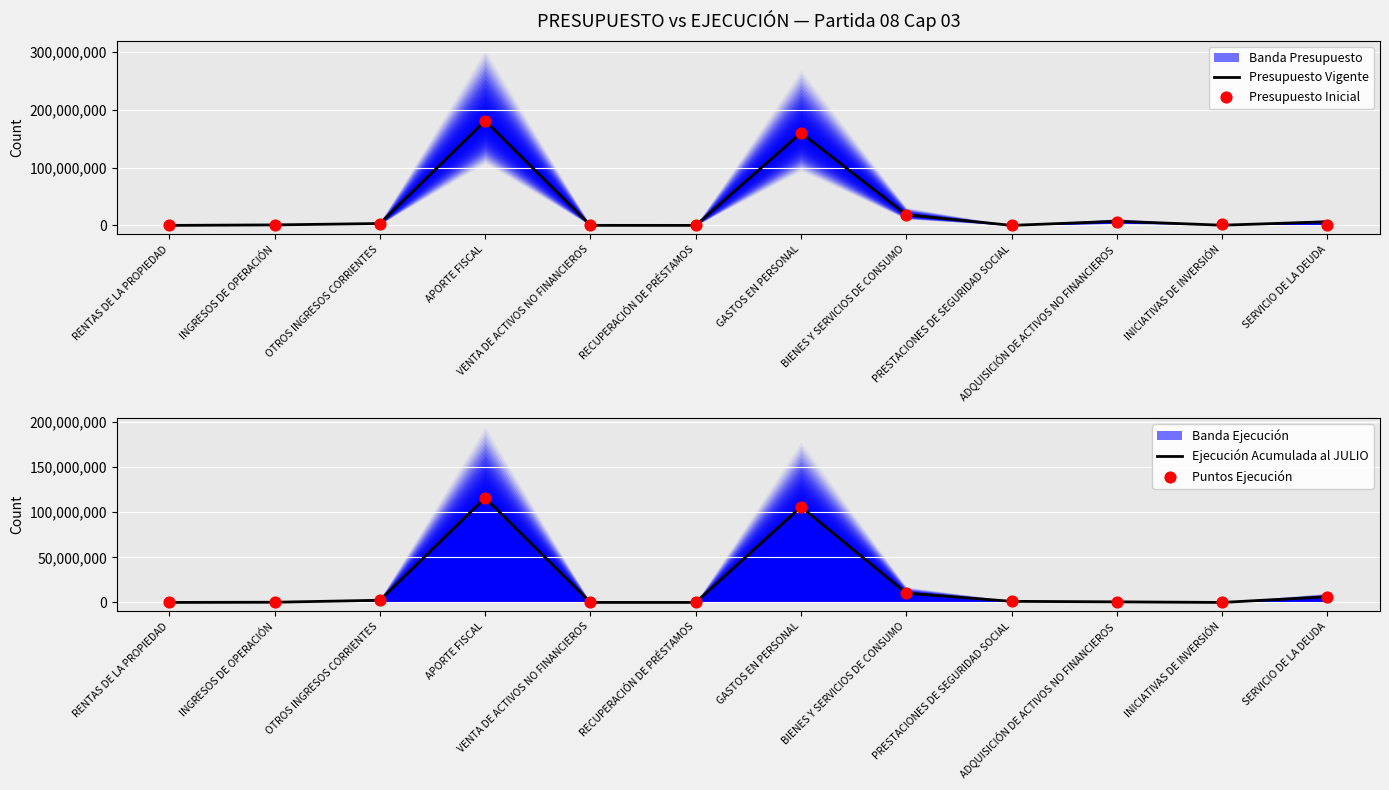

At how many categories does at least one series exceed 140442804?

2